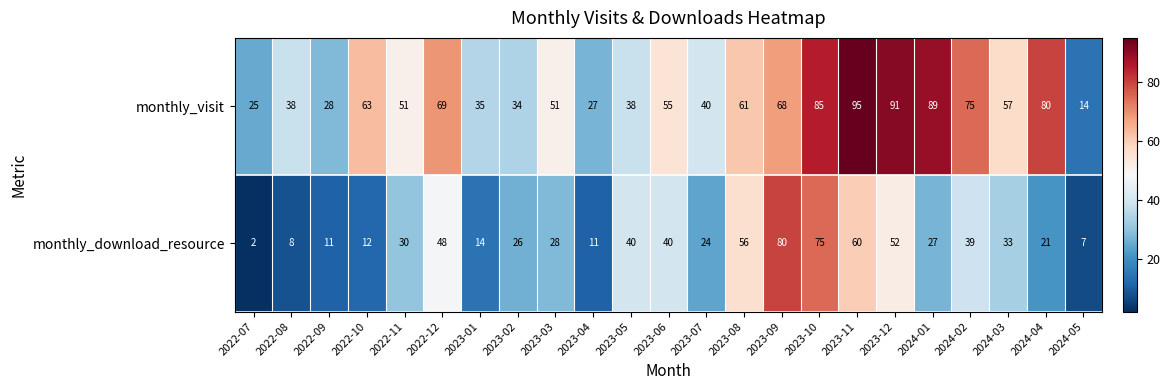

Which series has the widest spread of values?

monthly_visit